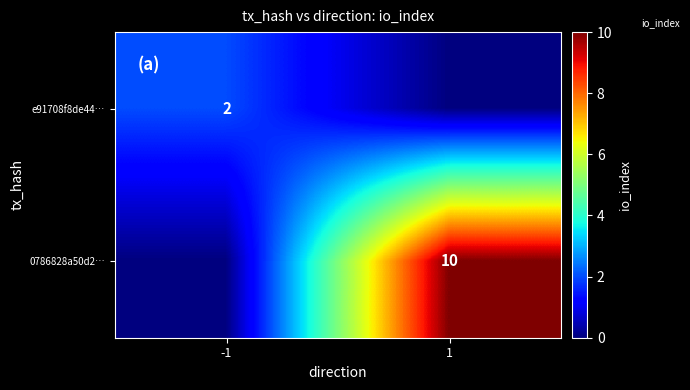

The e91708f8de44… series shows 1 at -1. True or false?

False